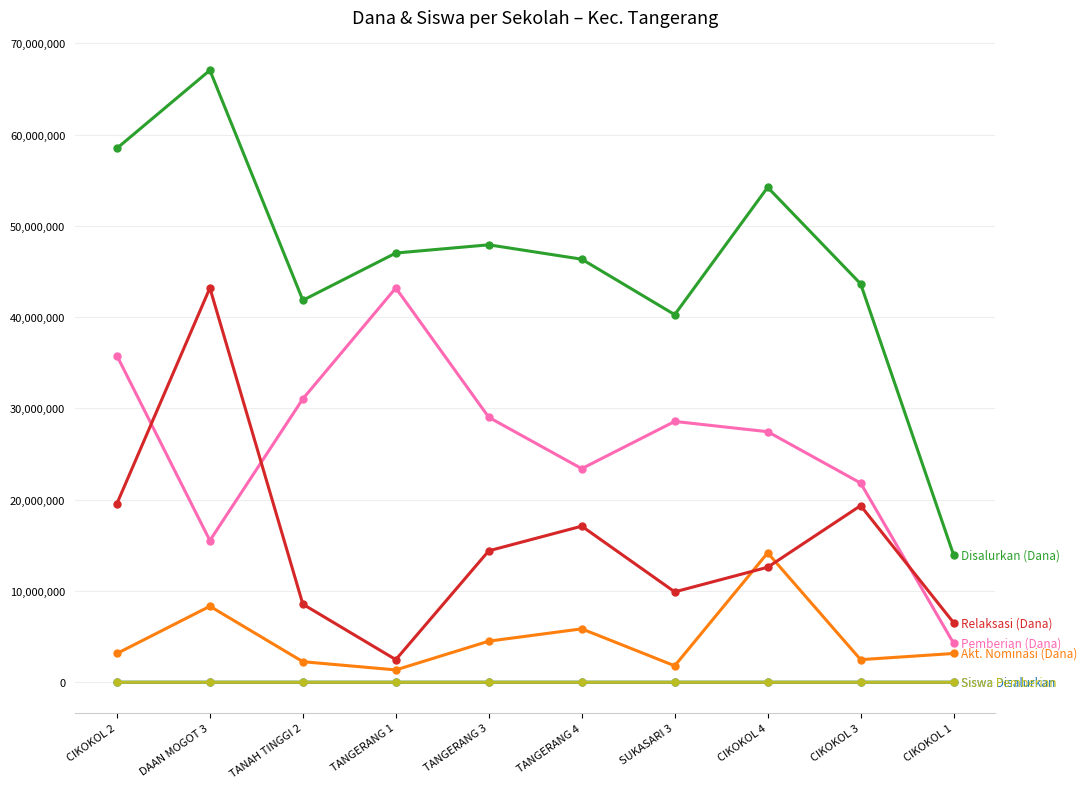

At which category does the chart reach its peak across all series?

DAAN MOGOT 3